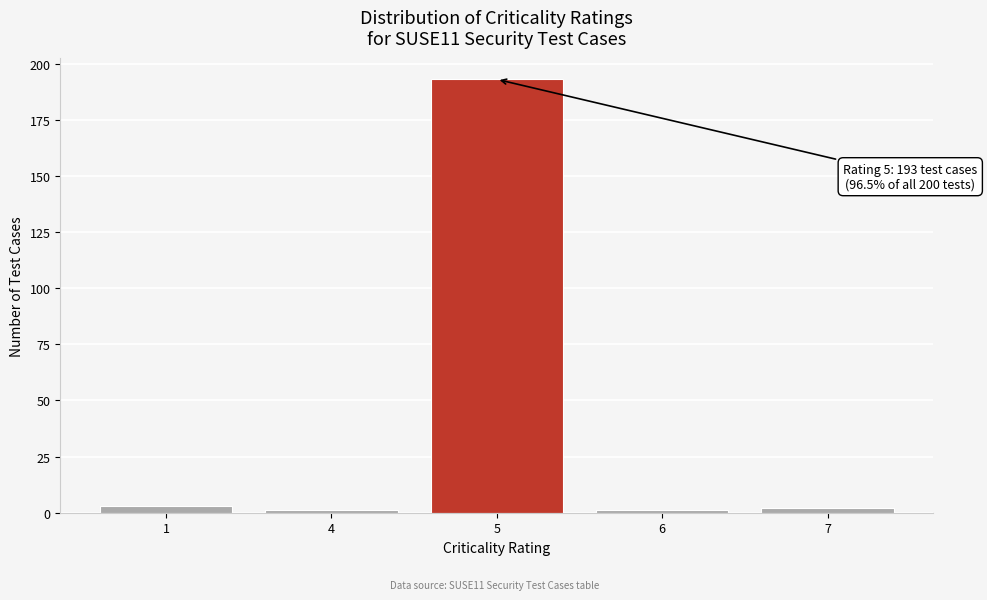

Reading left to right, list all the values displayed in this chart.

3	1	193	1	2